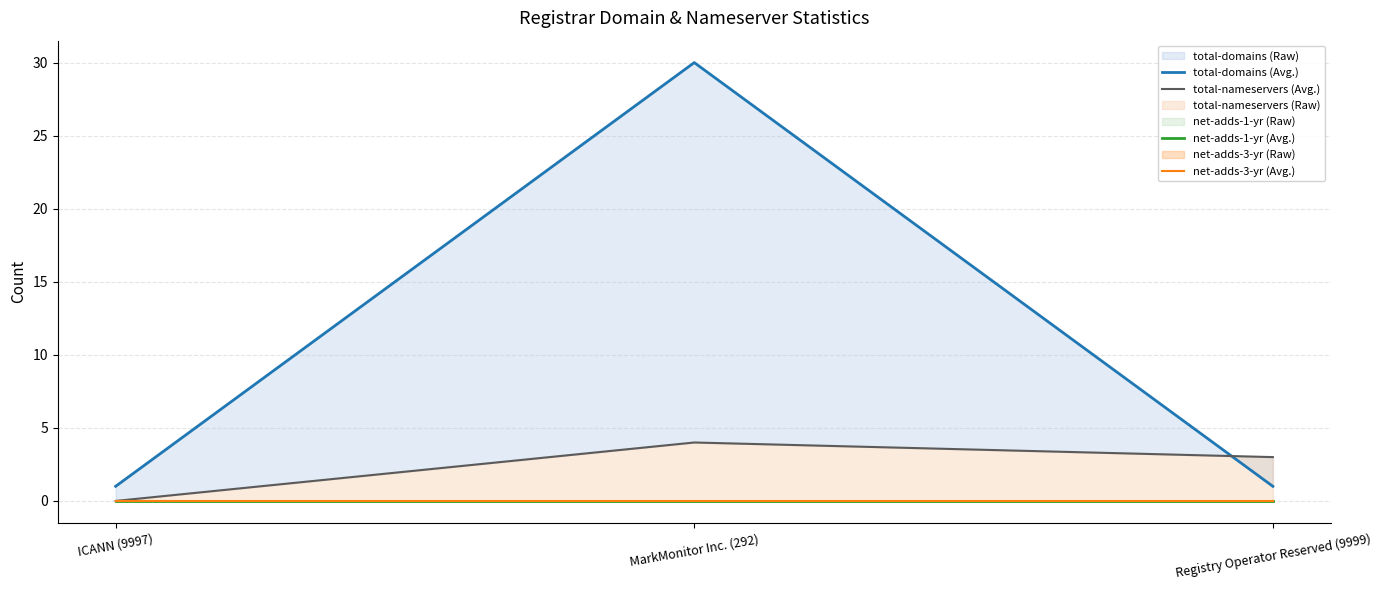

How many lines are shown in the chart?

4